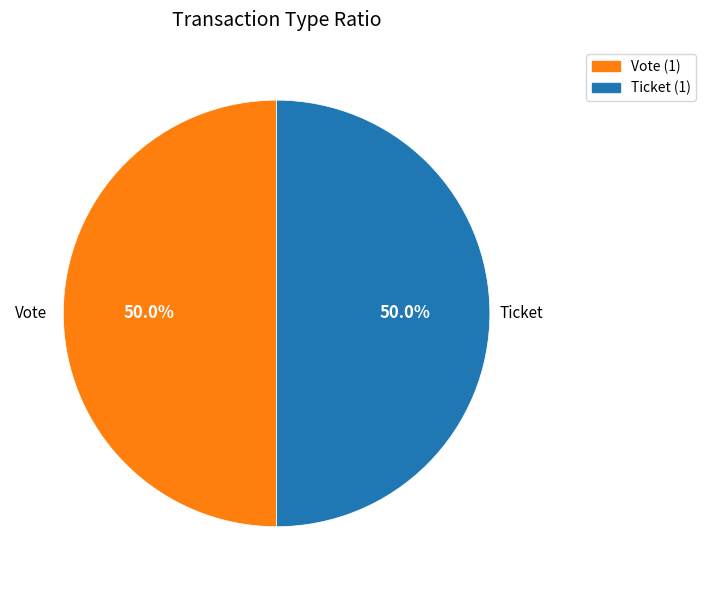

To the nearest percent, what is the combined percentage of Ticket and Vote?

100%